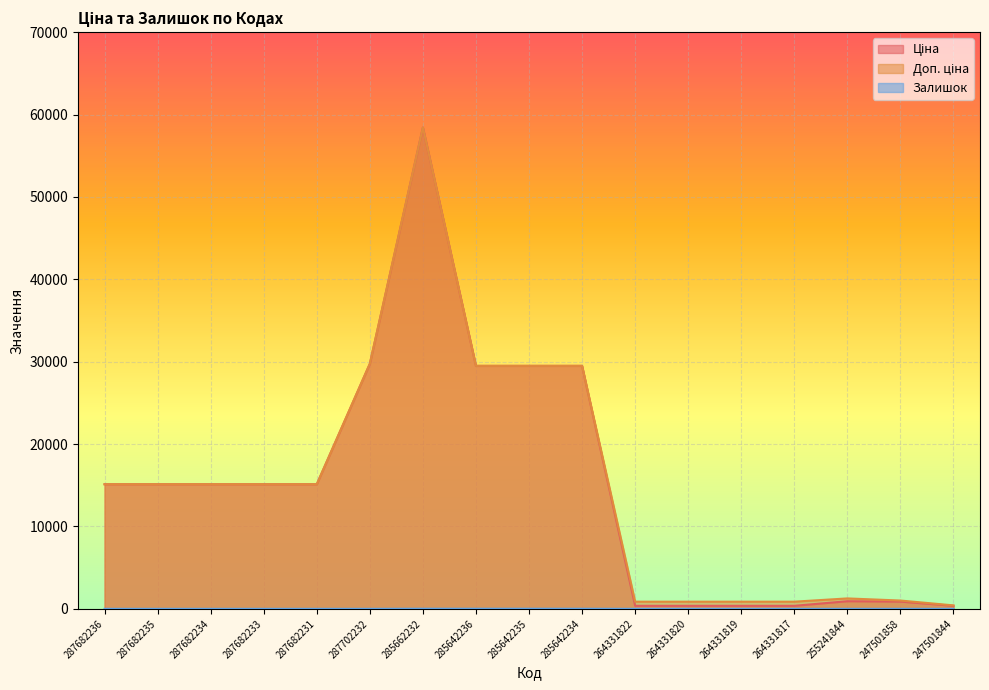

Does the chart display data point markers on the line(s)?

No